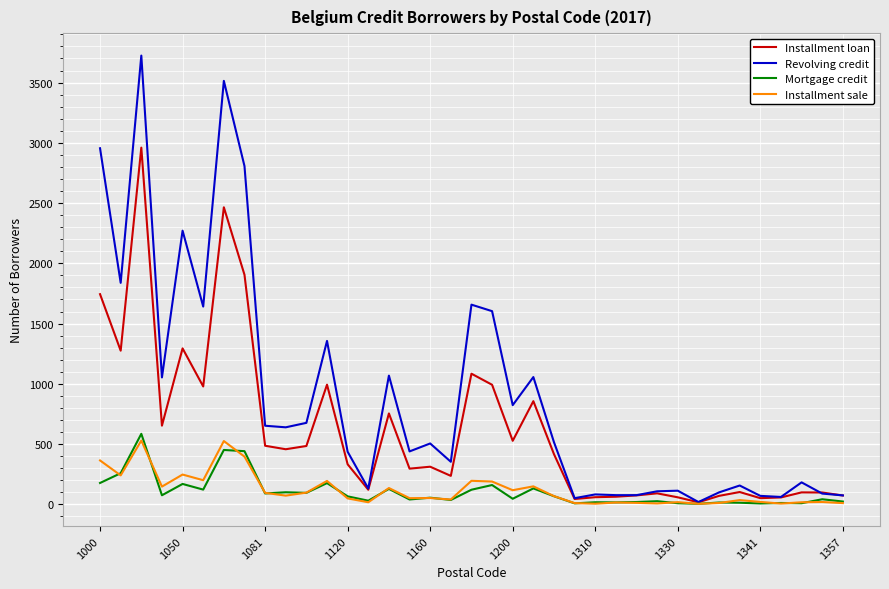

Count the number of data series in this chart.

4